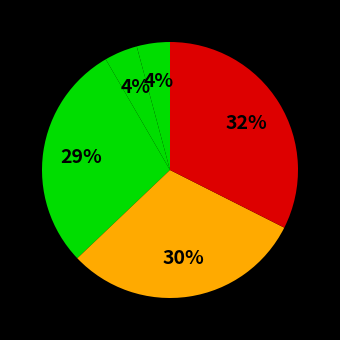

Count the number of slices in the pie.

5